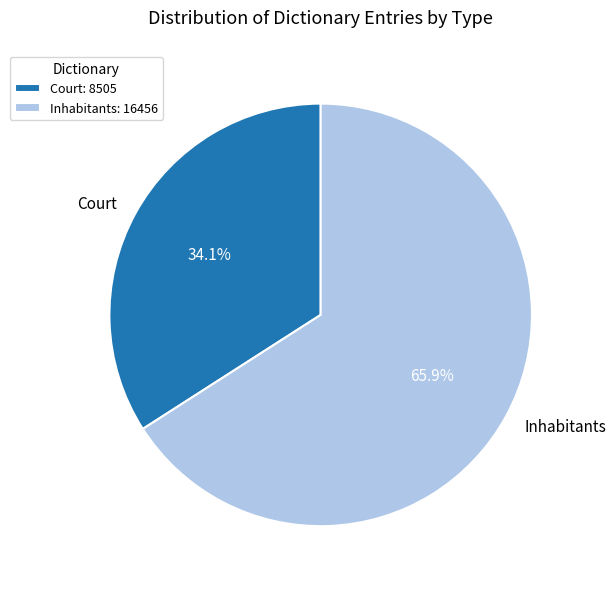

Which category has the biggest portion of the pie?

Inhabitants